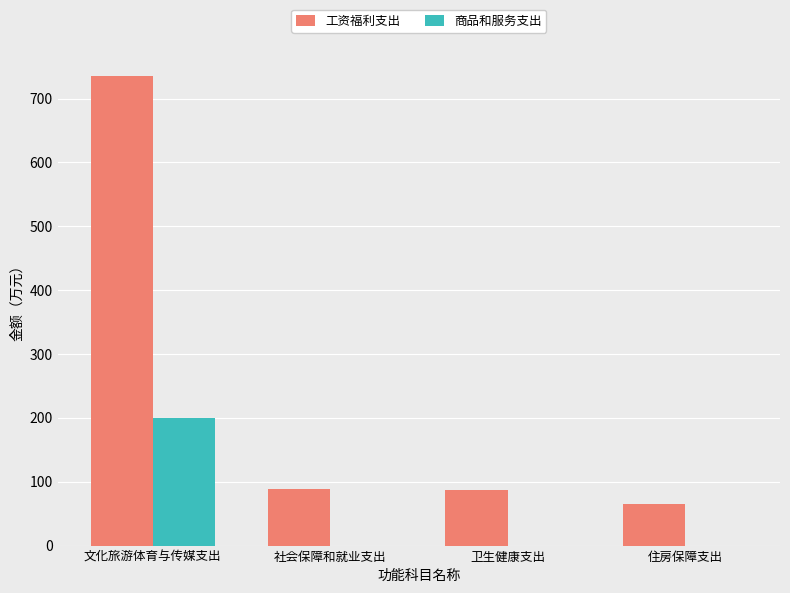

How many series are shown in this chart?

2